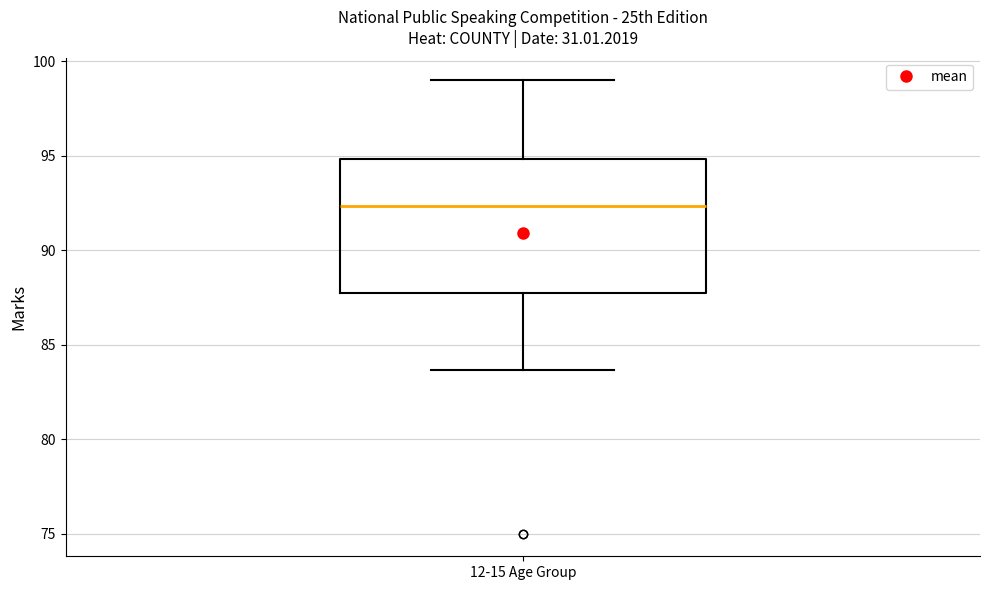

Read this box plot against the y-axis: the position of the median line, the range covered by the box, and the ends of both whiskers. The values are not printed on the chart, so give them approximately, as read against the axis.

median 92.5, box 87.5 to 95.0, whiskers 83.5 to 99.0